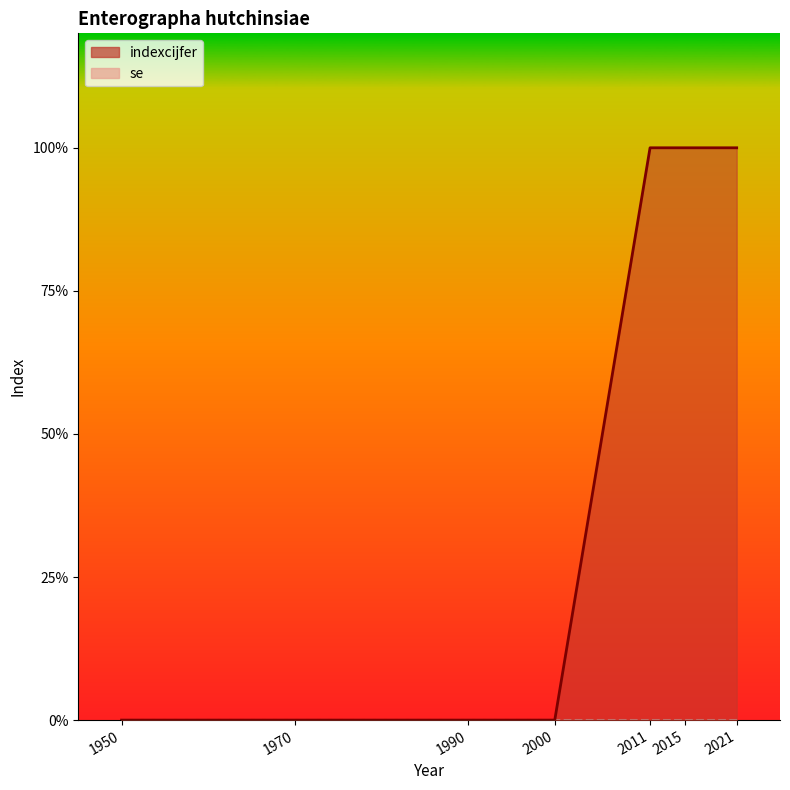

List the labels in order of value, largest first.

2011, 2015, 2021, 1950, 1970, 1990, 2000